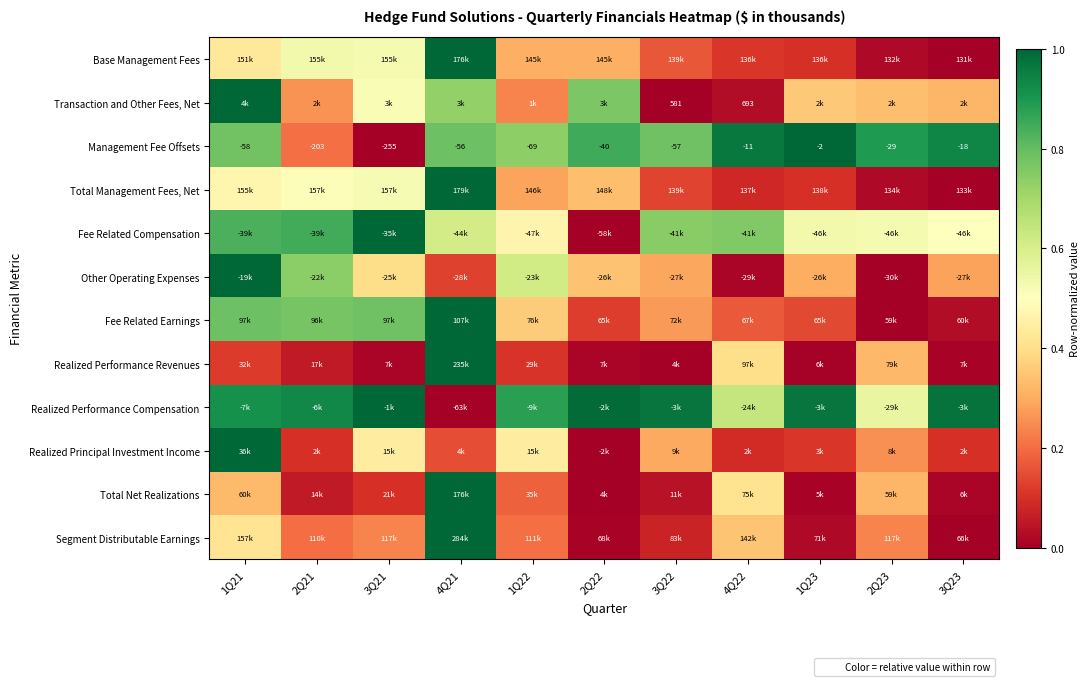

The Segment Distributable Earnings series shows 0.0 at 3Q23. True or false?

True